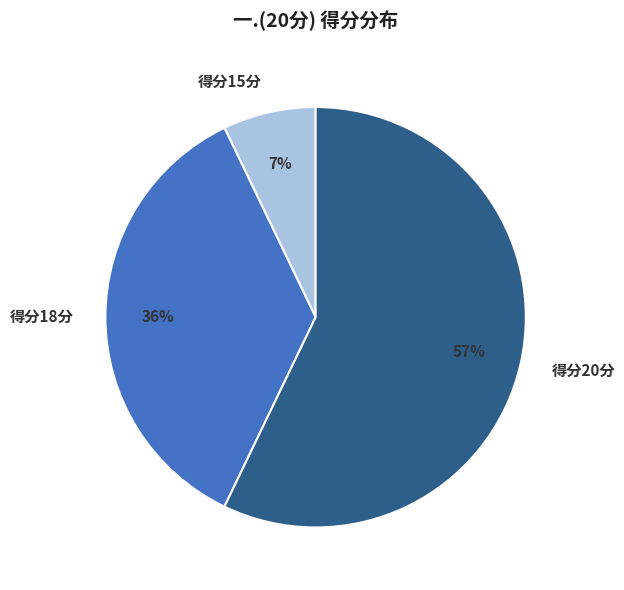

How many slices are in this pie chart?

3